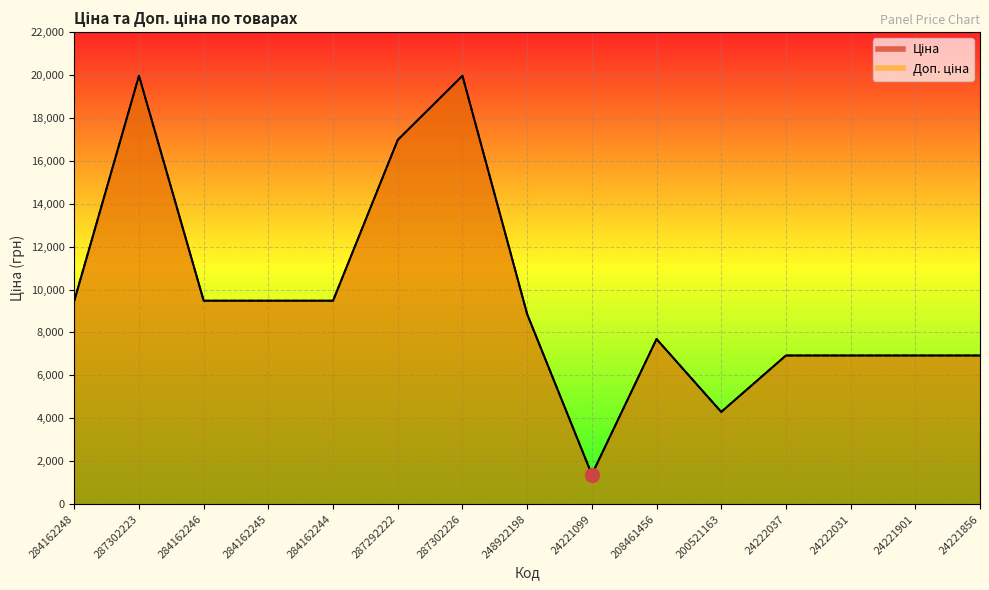

Which series changed the most between 284162246 and 24221099?

Доп. ціна